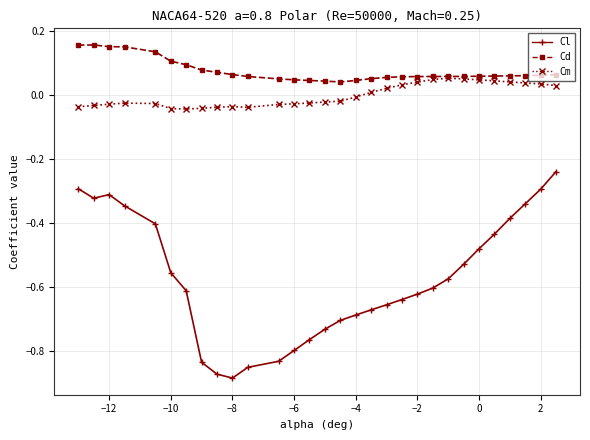

Which series has the largest range (max minus min)?

Cl